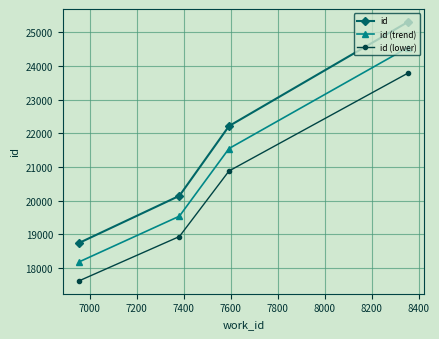

What are all the series names shown in the legend?

id, id (trend), id (lower)